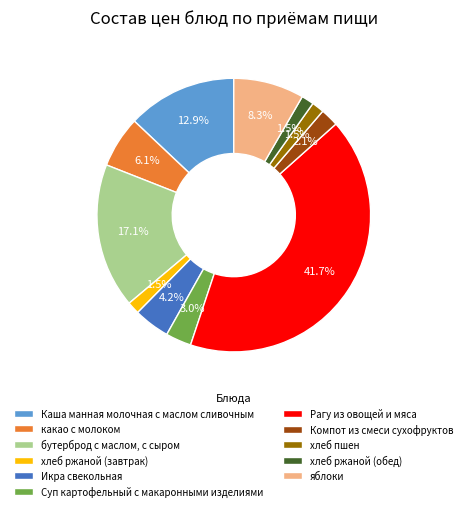

To the nearest percent, what percentage of the pie is Рагу из овощей и мяса?

42%